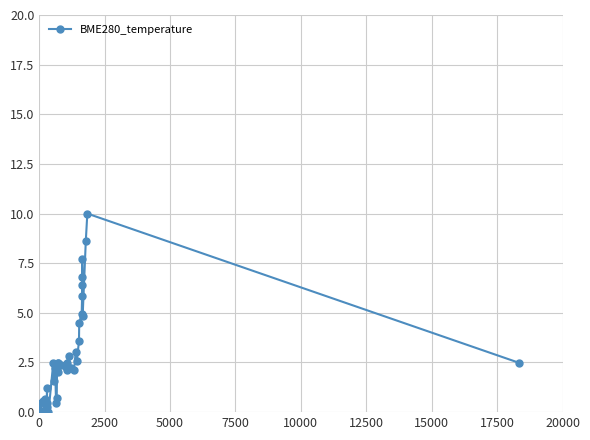

What is the difference between the maximum and second lowest values?

9.9